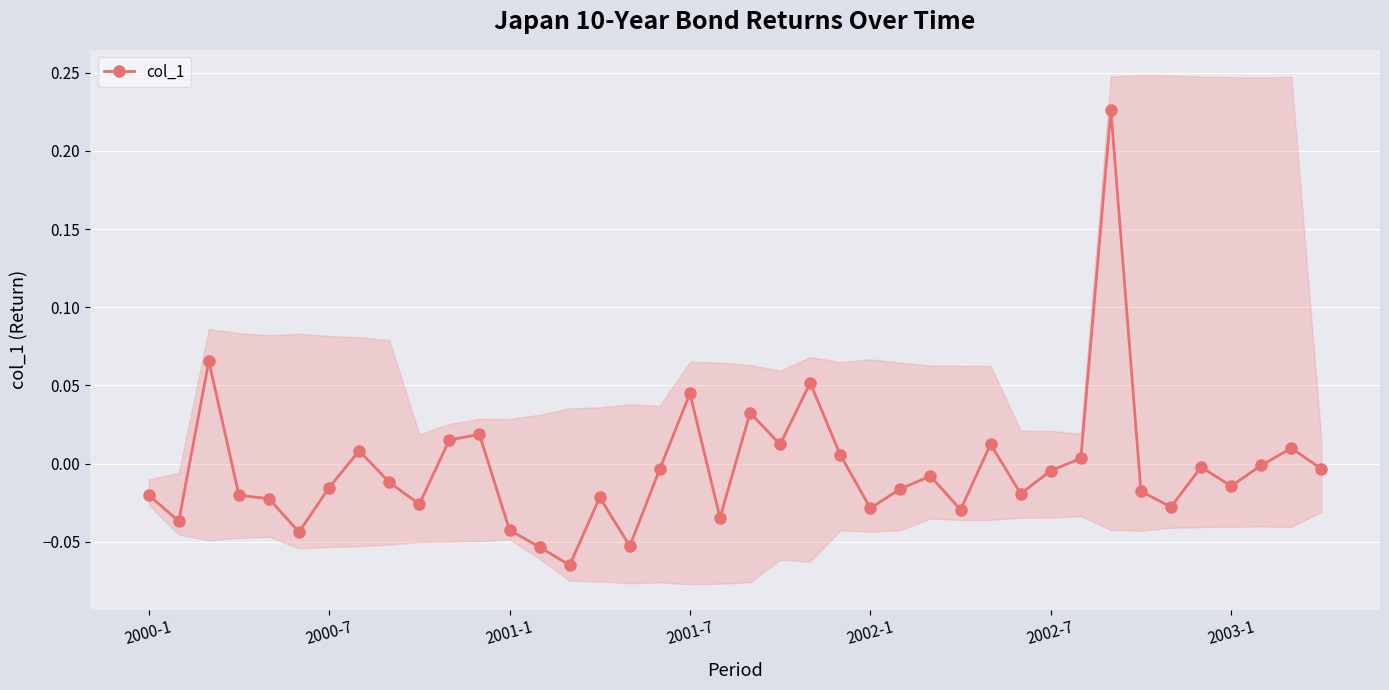

Count the number of categories in the chart.

40